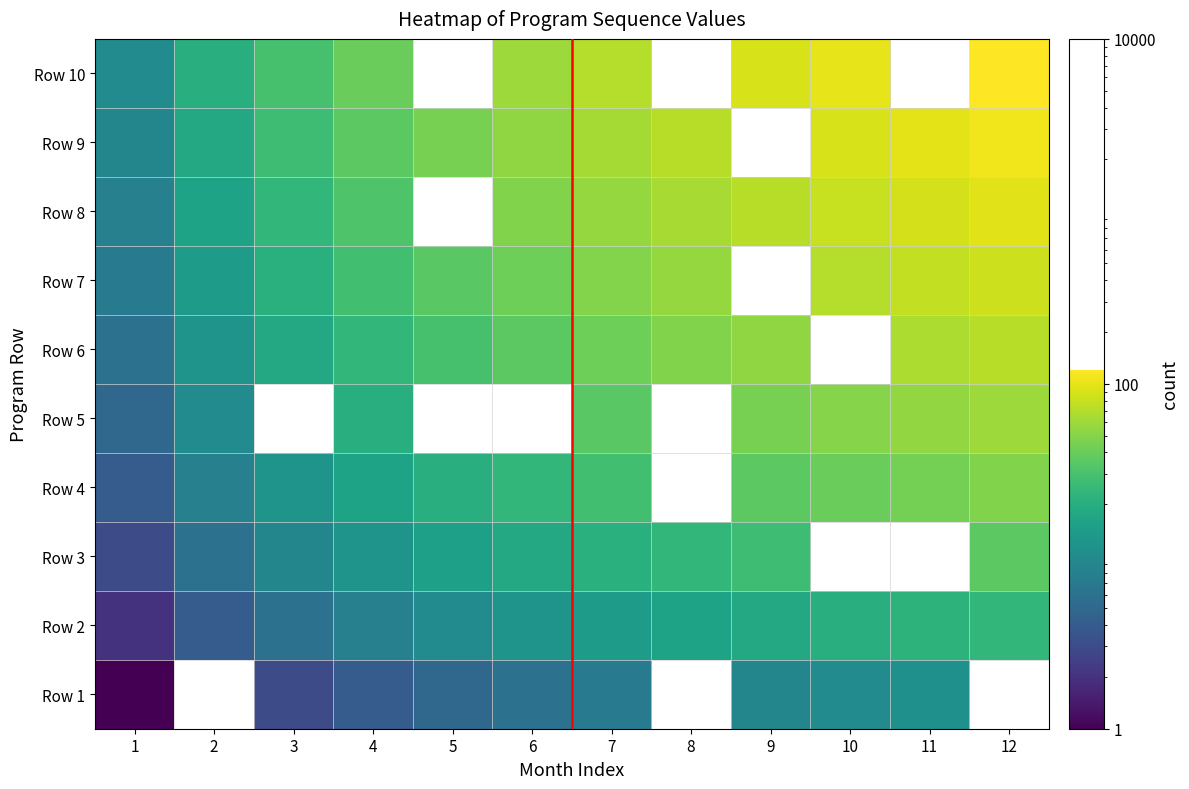

Which label corresponds to the smallest value in the chart?

1